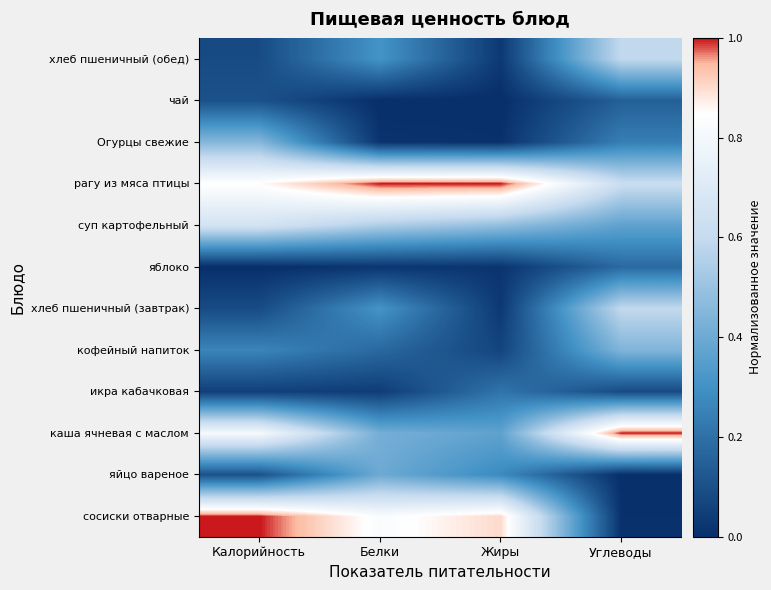

Which category has the lowest value across all series?

Углеводы